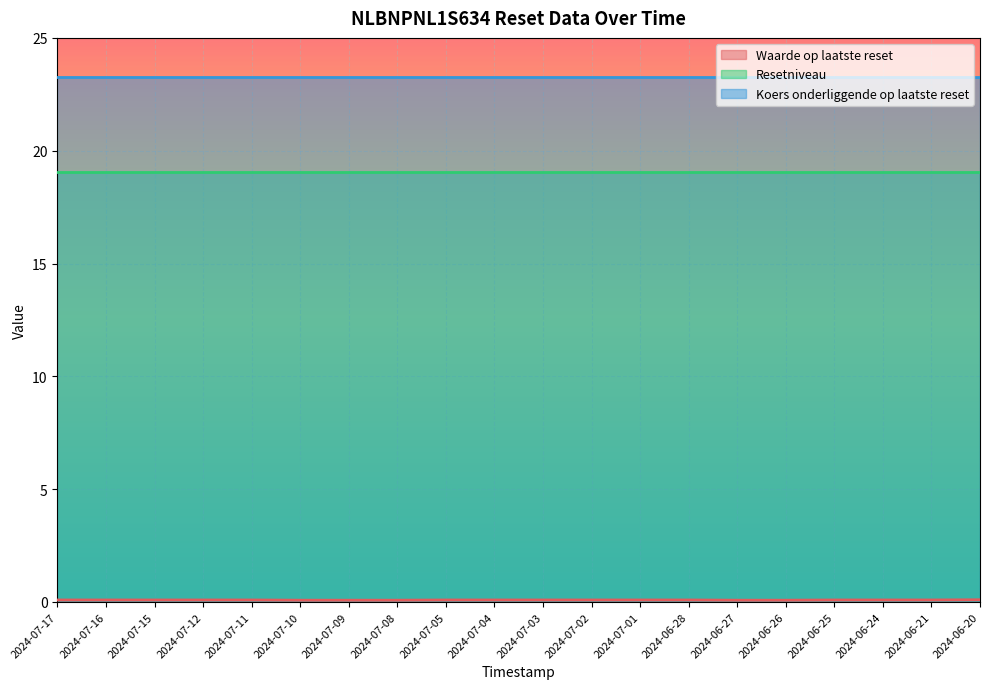

Rank the series by their average value, from highest to lowest.

Koers onderliggende op laatste reset, Resetniveau, Waarde op laatste reset